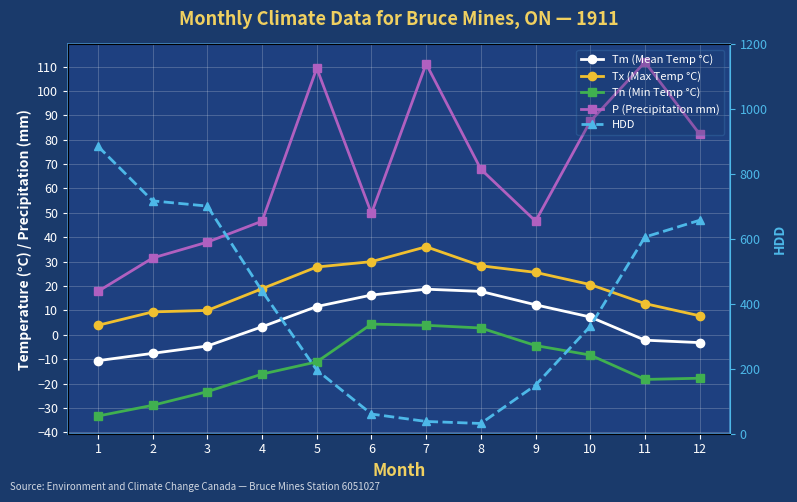

Which series has the largest range (max minus min)?

HDD